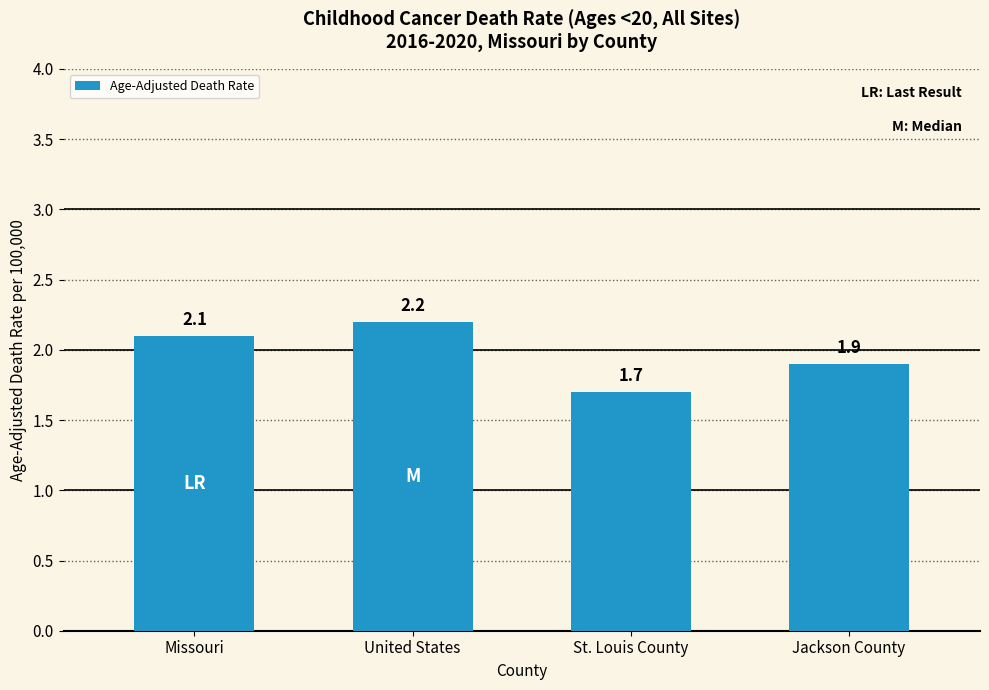

Where does the data first go above 2?

Missouri